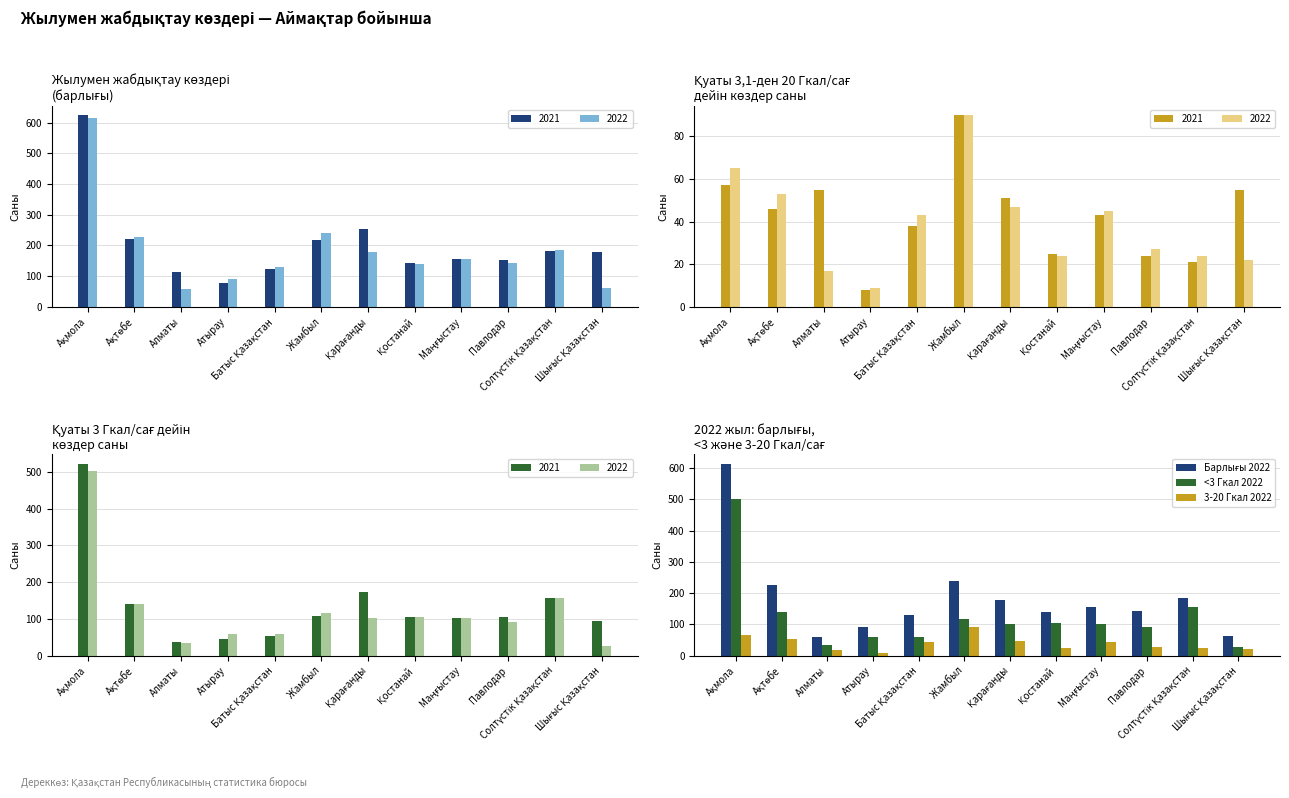

The value of <3 Гкал 2022 at Алматы is 34. True or false?

True